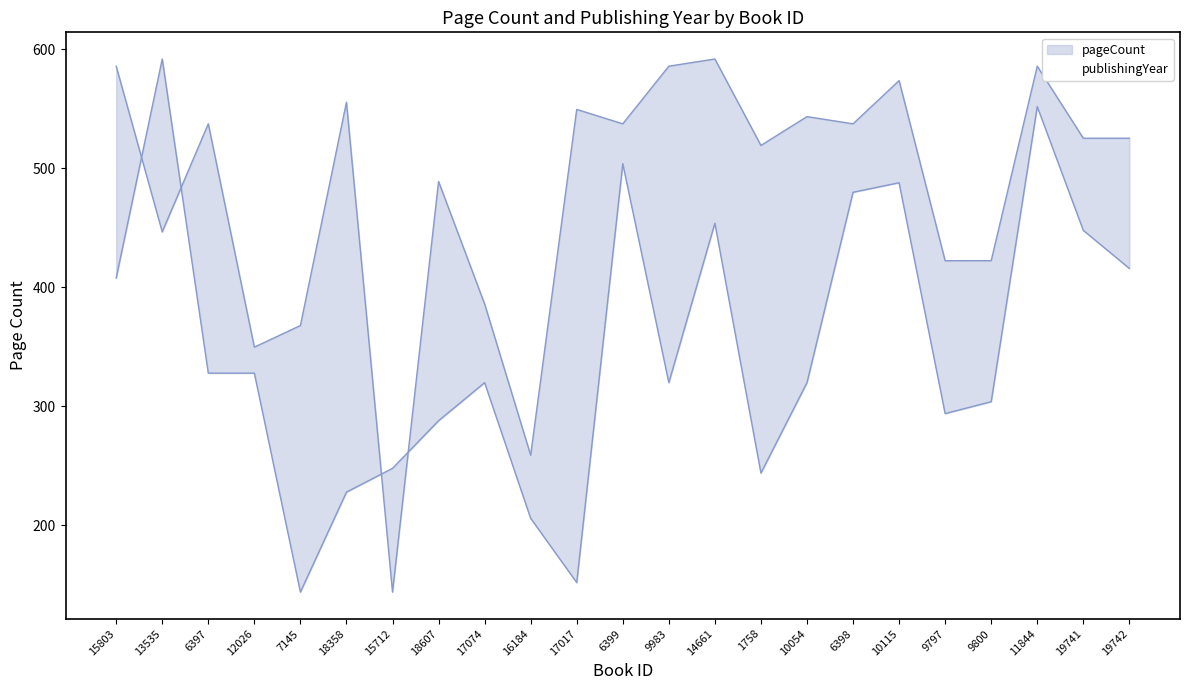

Which series has the largest total across all categories?

publishingYear